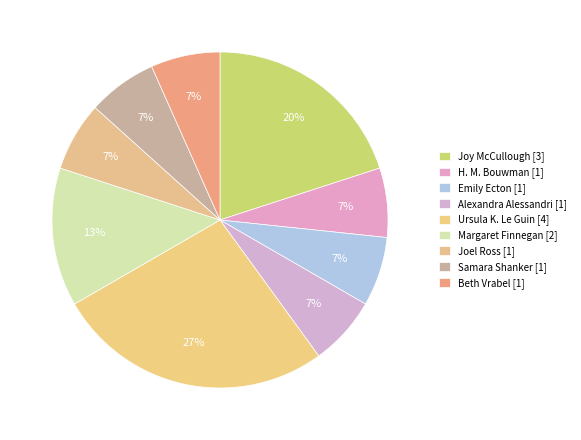

How many segments does this pie chart have?

9